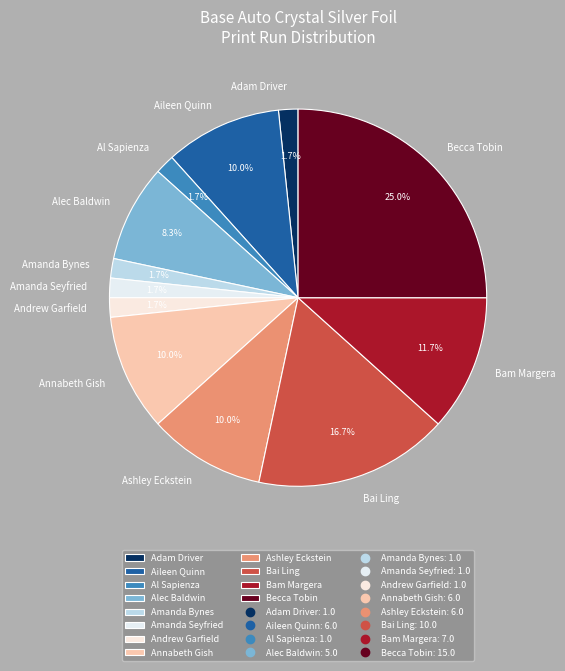

Which slice is the largest?

Becca Tobin